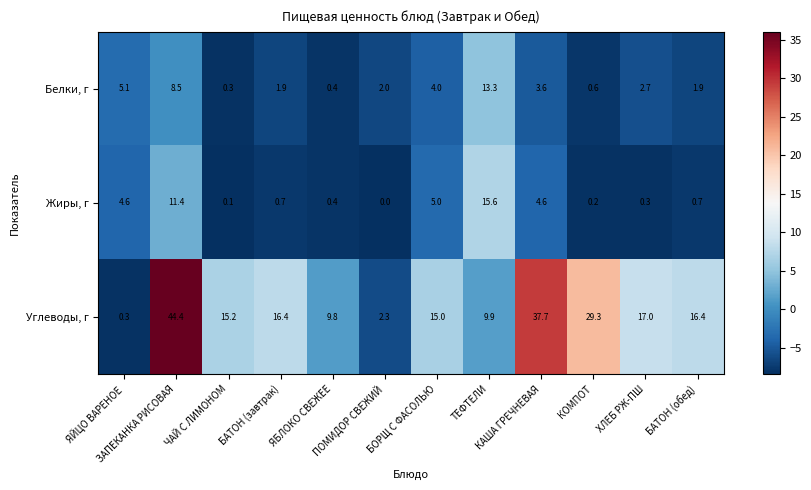

What is the difference between the maximum and minimum values in the Жиры, г series?

15.6